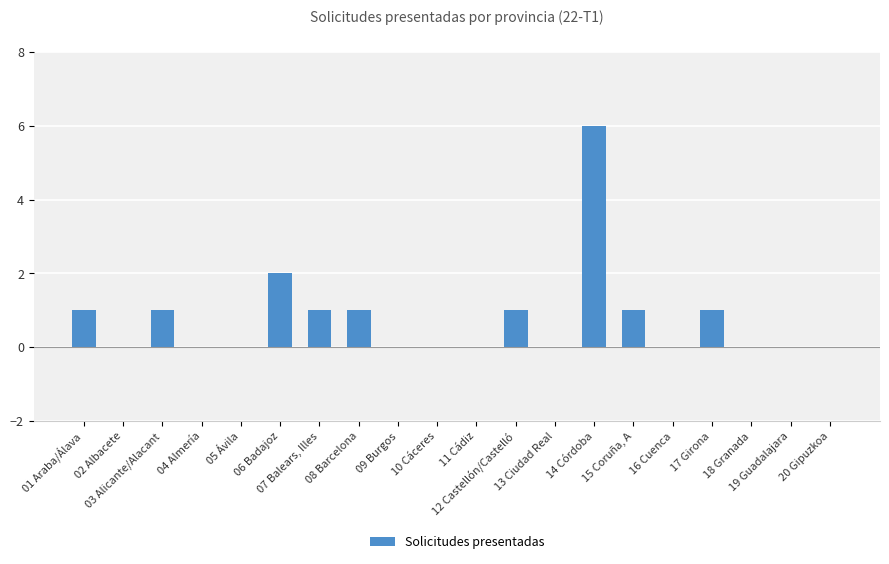

Reading left to right, what are all the values shown in this chart?

1	0	1	0	0	2	1	1	0	0	0	1	0	6	1	0	1	0	0	0